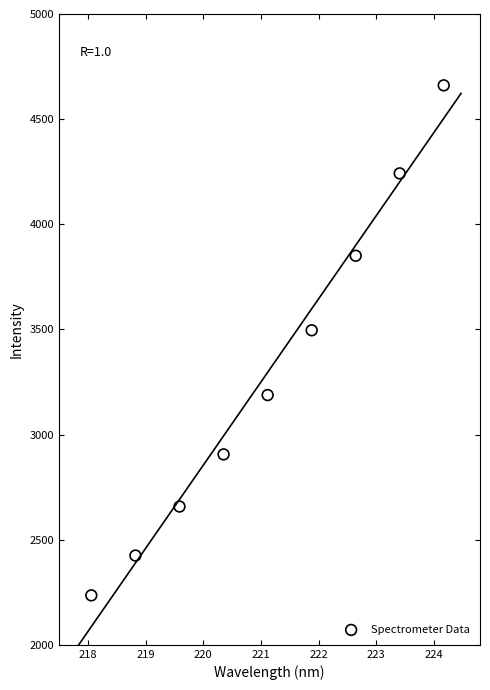

What is the range of X values (max minus min)?

6.1